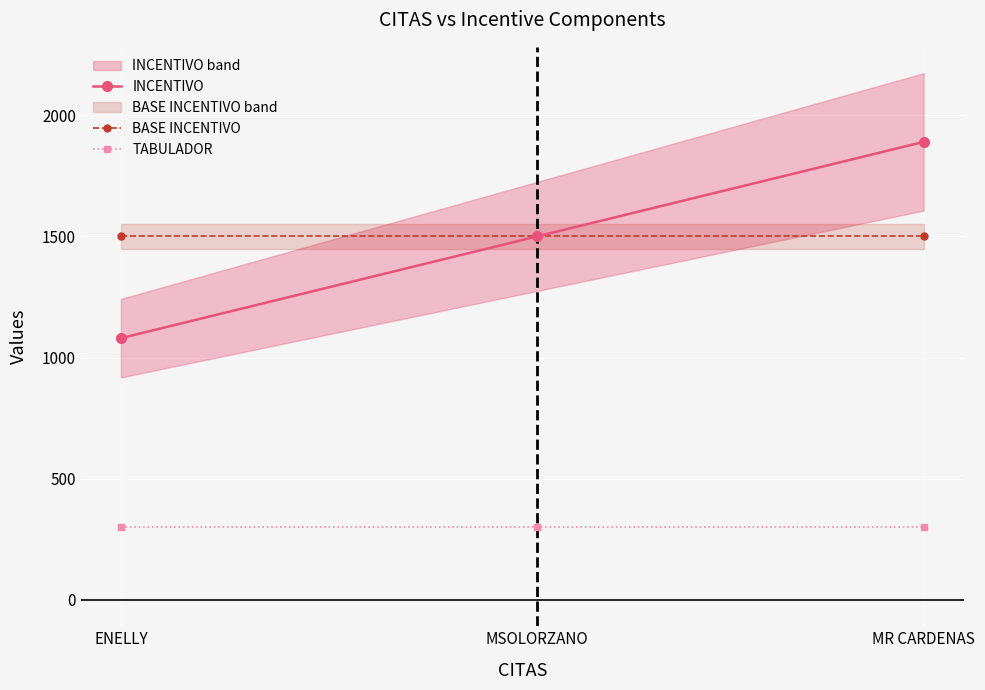

At which category is the sum across all series the highest?

MR CARDENAS